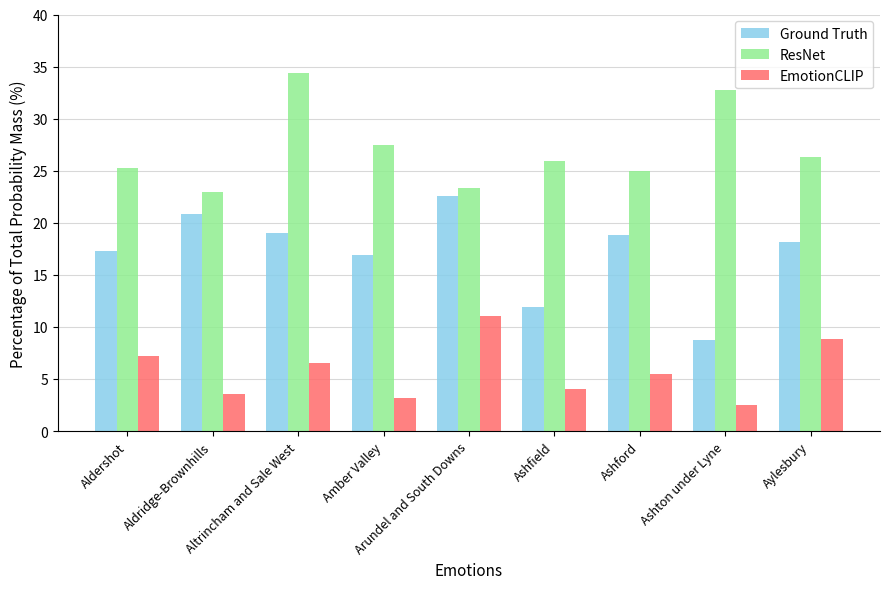

Which series changed the most between Altrincham and Sale West and Amber Valley?

ResNet